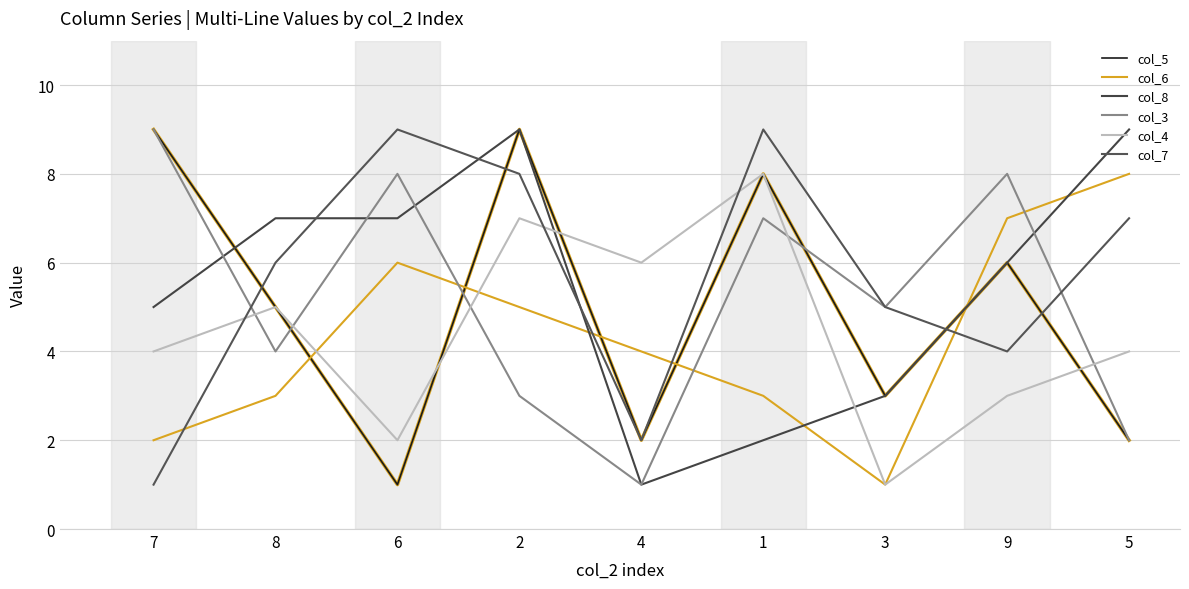

List the labels in order of col_5 value, smallest first.

6, 4, 5, 3, 8, 9, 1, 7, 2